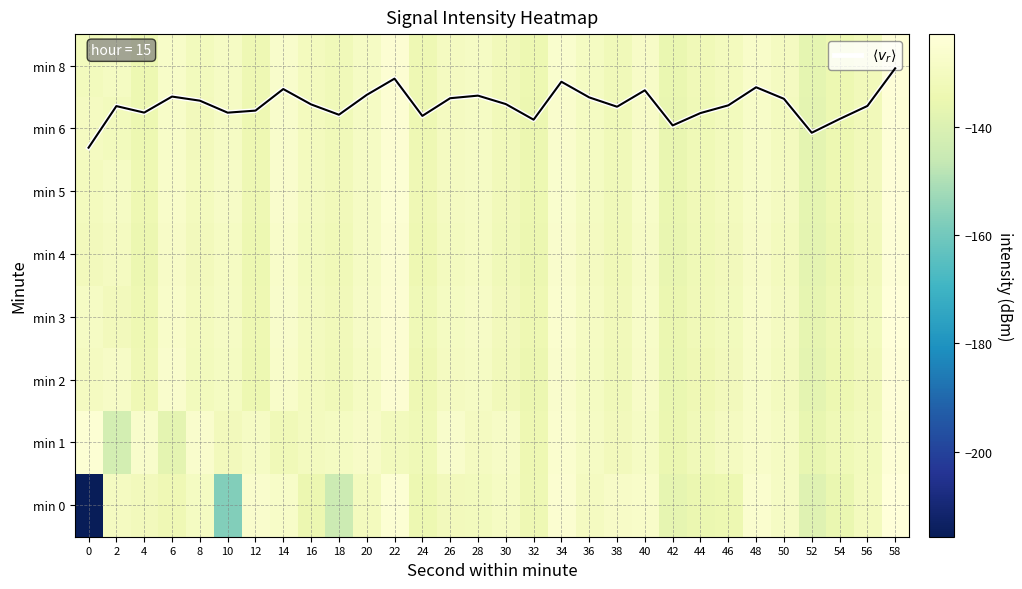

Rank the series at 52 from lowest to highest value.

min 0, min 4, min 6, min 2, min 8, min 5, min 3, min 1, $\langle v_r \rangle$